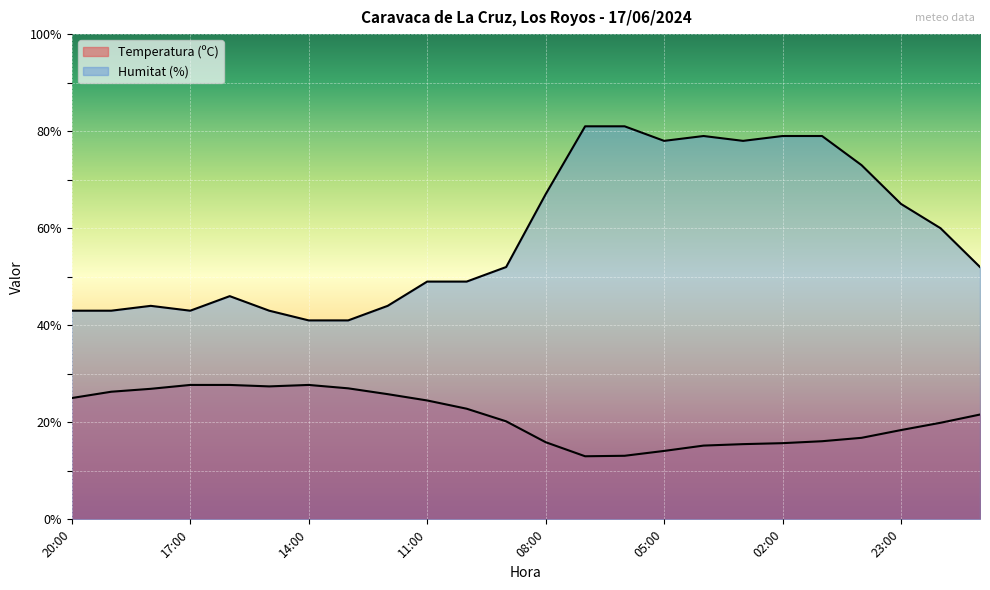

Rank the categories by Humitat (%) value from highest to lowest.

07:00, 06:00, 04:00, 02:00, 01:00, 05:00, 03:00, 00:00, 08:00, 23:00, 22:00, 09:00, 21:00, 11:00, 10:00, 16:00, 18:00, 12:00, 20:00, 19:00, 17:00, 15:00, 14:00, 13:00